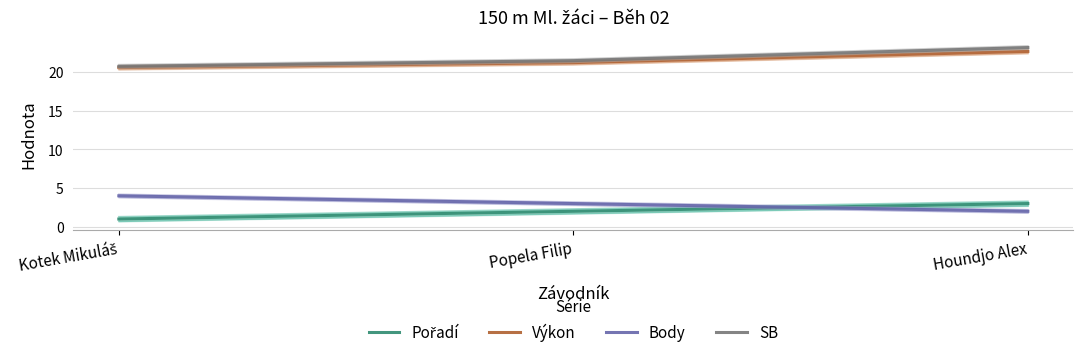

Which series has the widest spread of values?

SB